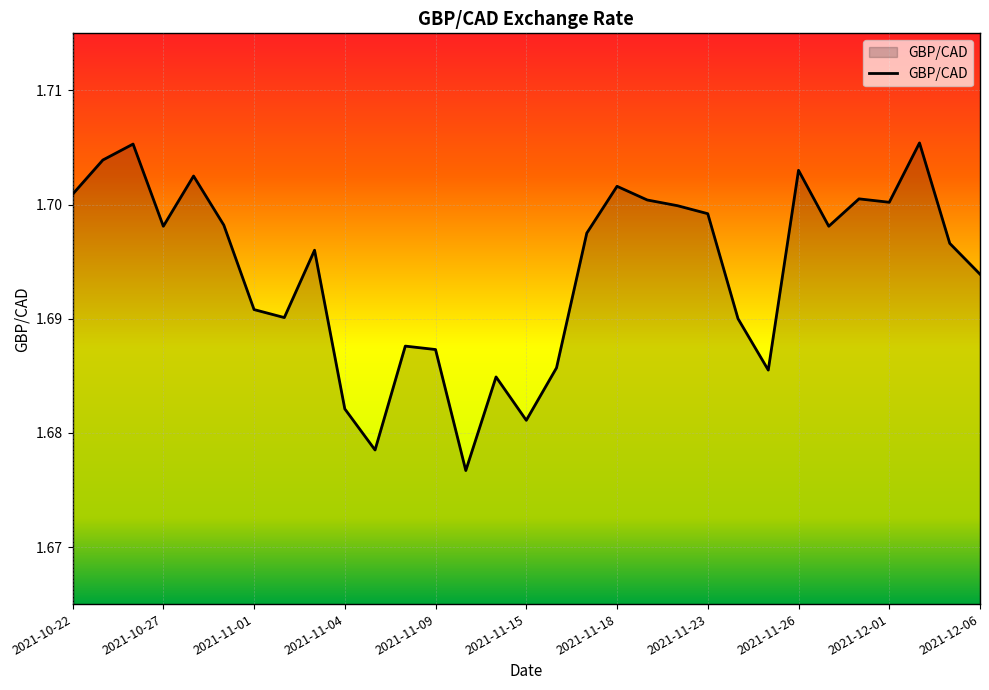

Count the values in the range 1 to 2.

31